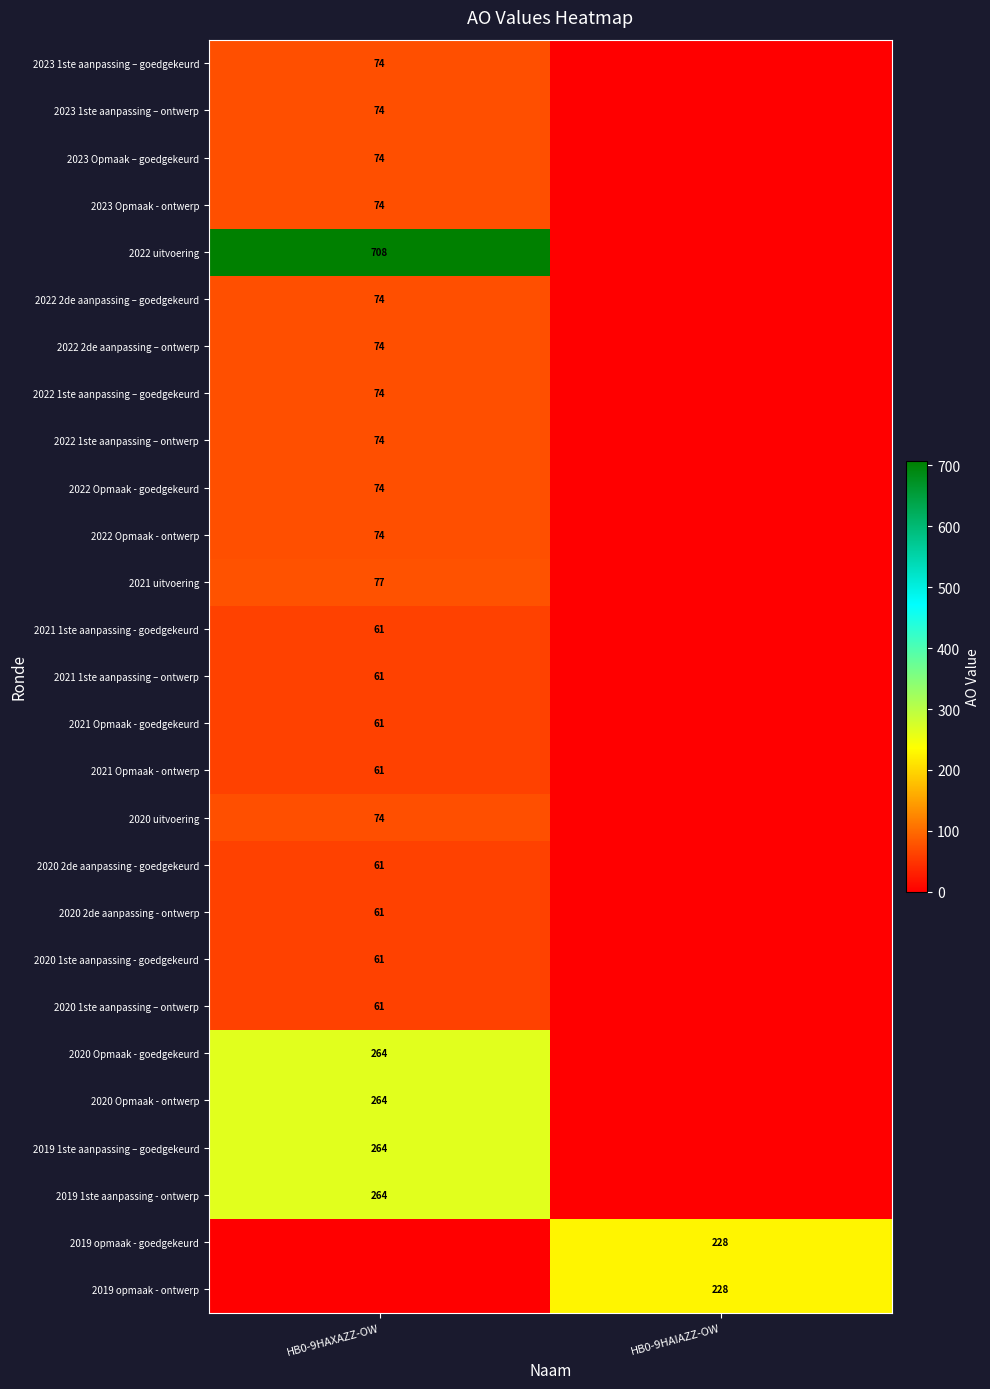

The value of 2022 1ste aanpassing – ontwerp at HB0-9HAXAZZ-OW is 74. True or false?

True